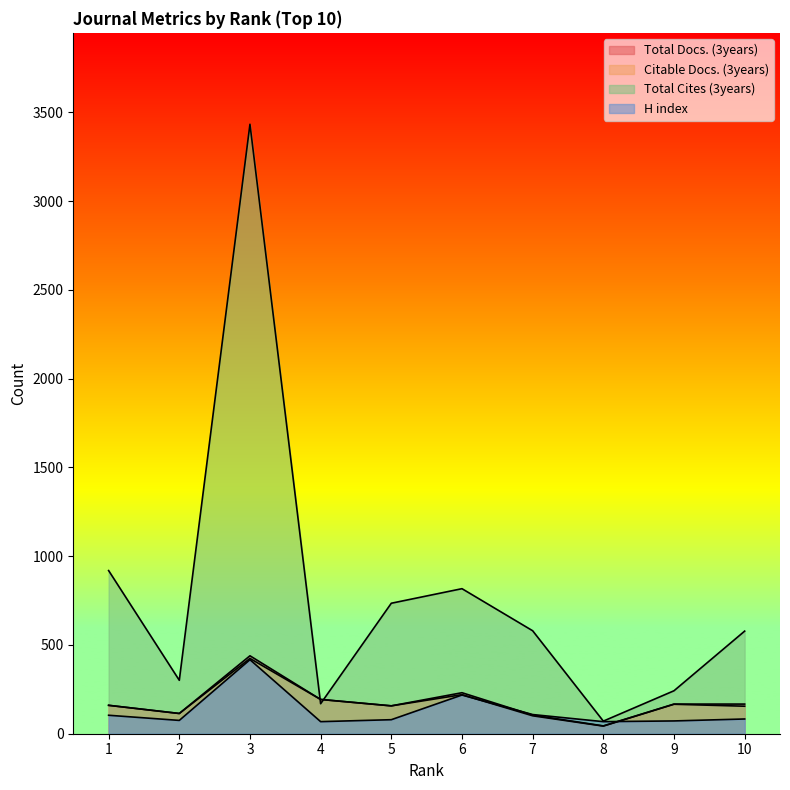

List the labels in order of Total Docs. (3years) value, largest first.

3, 6, 4, 9, 10, 1, 5, 2, 7, 8